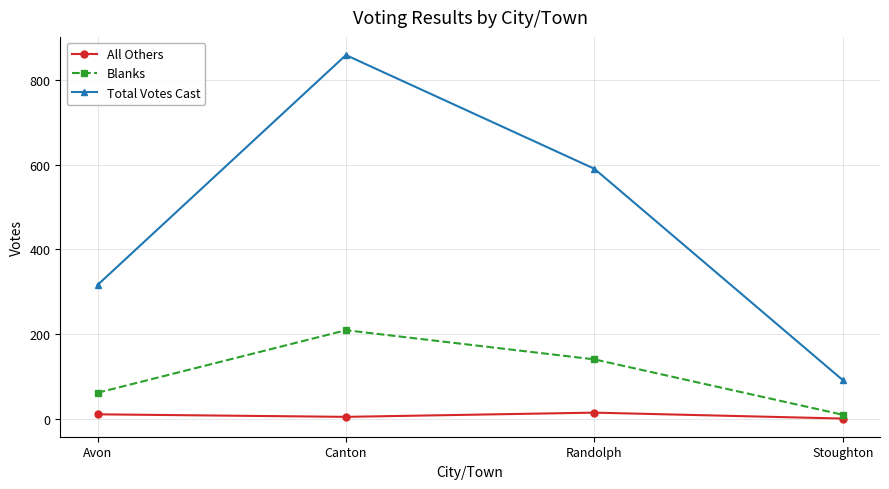

What is the approximate value of Blanks at Canton?

209